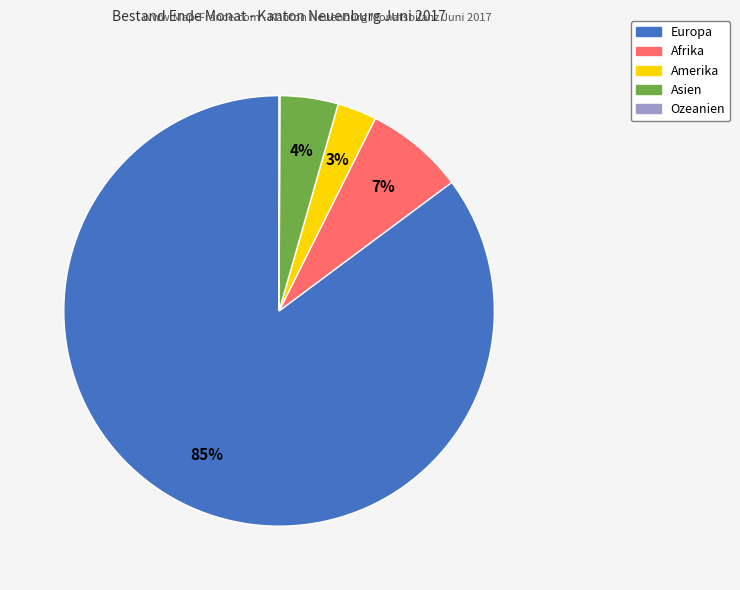

Is it true that Afrika is 16% of the pie?

False